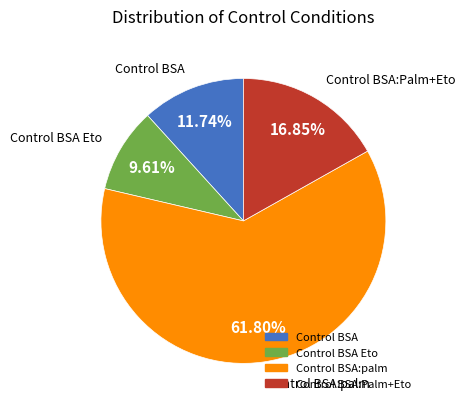

Is there any slice that represents more than half of the pie?

Yes